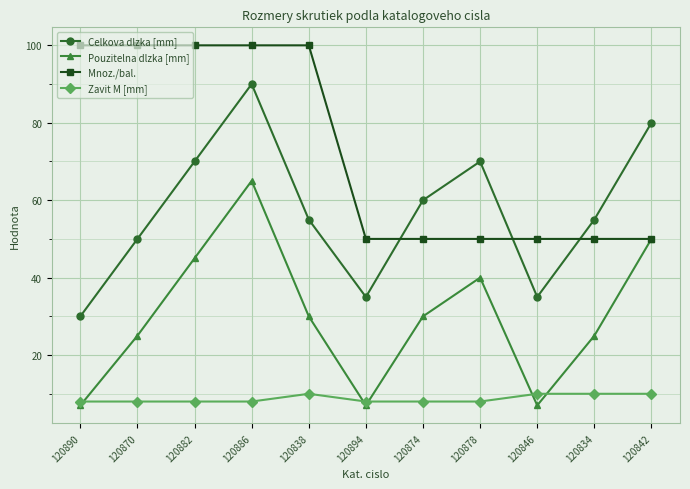

What is the difference between the second highest and second lowest values in the Celkova dlzka [mm] series?

45